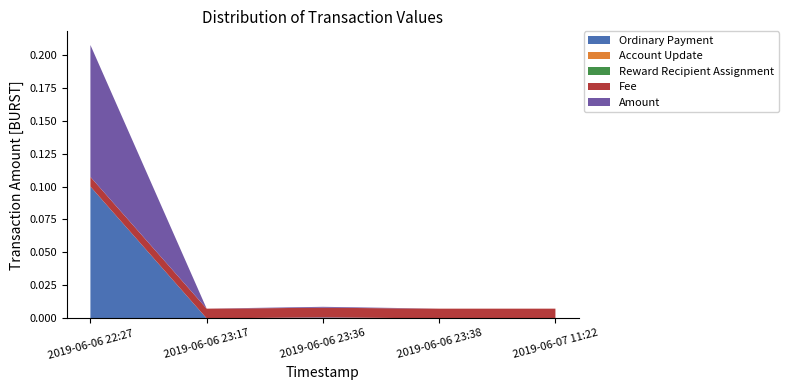

Reading left to right, extract all data points from this chart.

Ordinary Payment: 0.1	0.0	0.0	0.0	0.0
Account Update: 0.0	0.0	0.0	0.0	0.0
Reward Recipient Assignment: 0.0	0.0	0.0	0.0	0.0
Fee: 0.0	0.0	0.0	0.0	0.0
Amount: 0.1	0.0	0.0	0.0	0.0